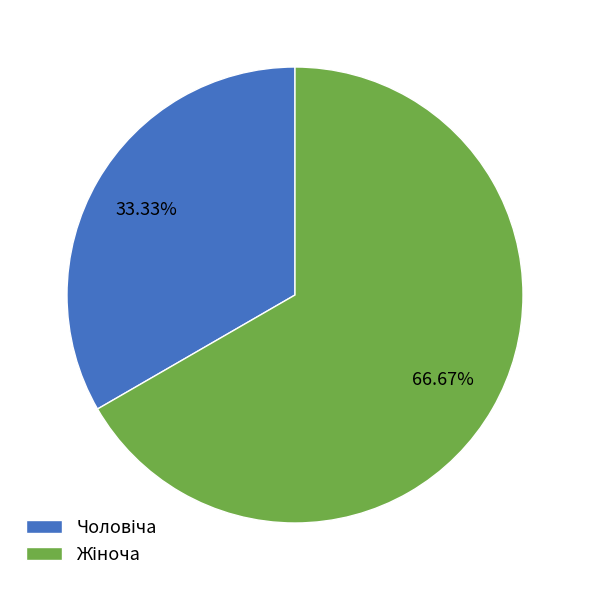

Does any single category account for the majority?

Yes